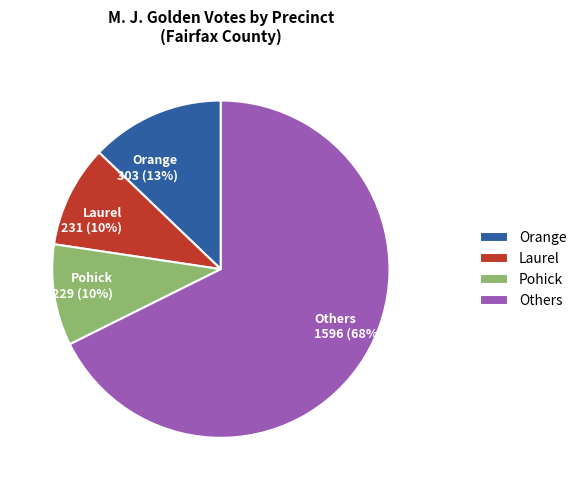

Count the number of slices in the pie.

4